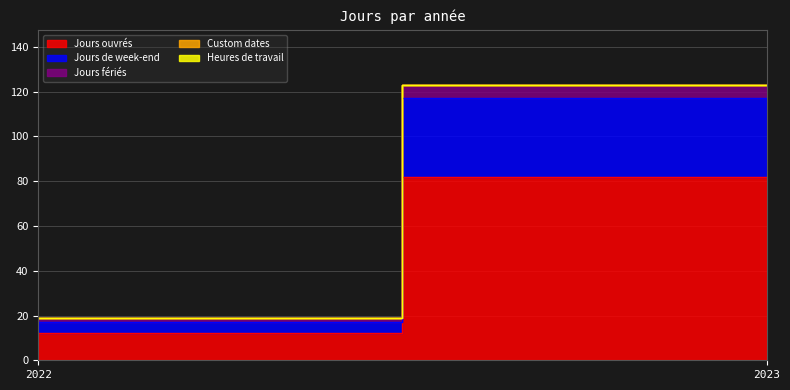

True or false: Jours de week-end has a value of 2 at 2022.

False